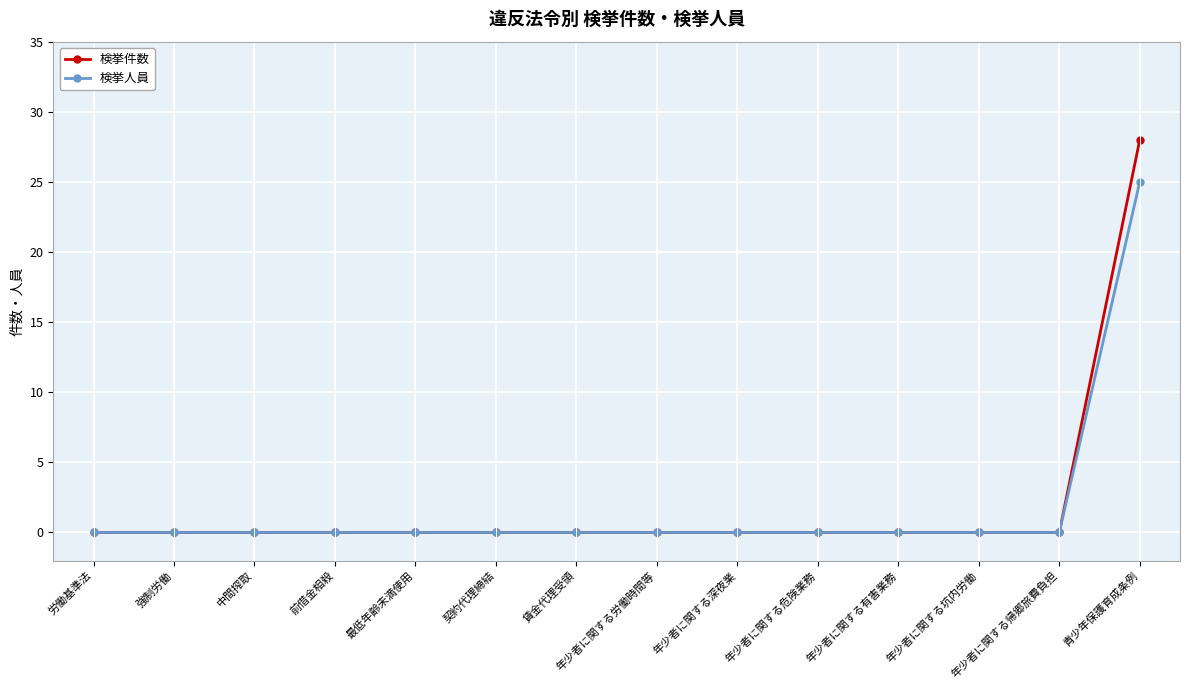

The 検挙件数 series shows 0 at 年少者に関する有害業務. True or false?

True